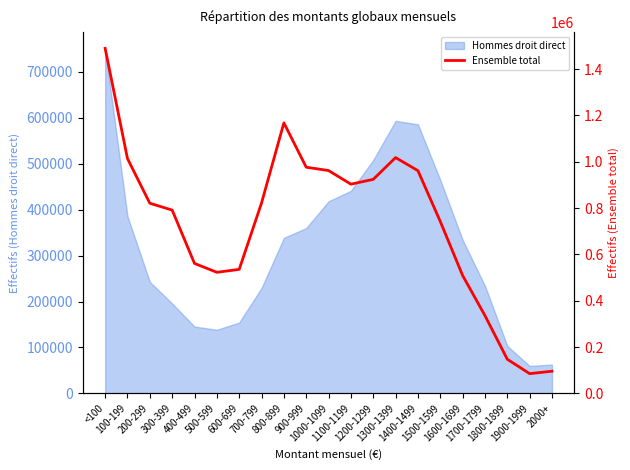

Rank the categories by value from highest to lowest.

<100, 800-899, 1300-1399, 100-199, 900-999, 1000-1099, 1400-1499, 1200-1299, 1100-1199, 700-799, 200-299, 300-399, 1500-1599, 400-499, 600-699, 500-599, 1600-1699, 1700-1799, 1800-1899, 2000+, 1900-1999